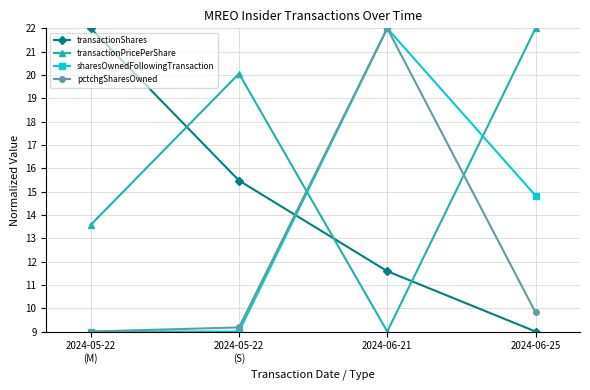

Which category has the highest value in the sharesOwnedFollowingTransaction series?

2024-06-21